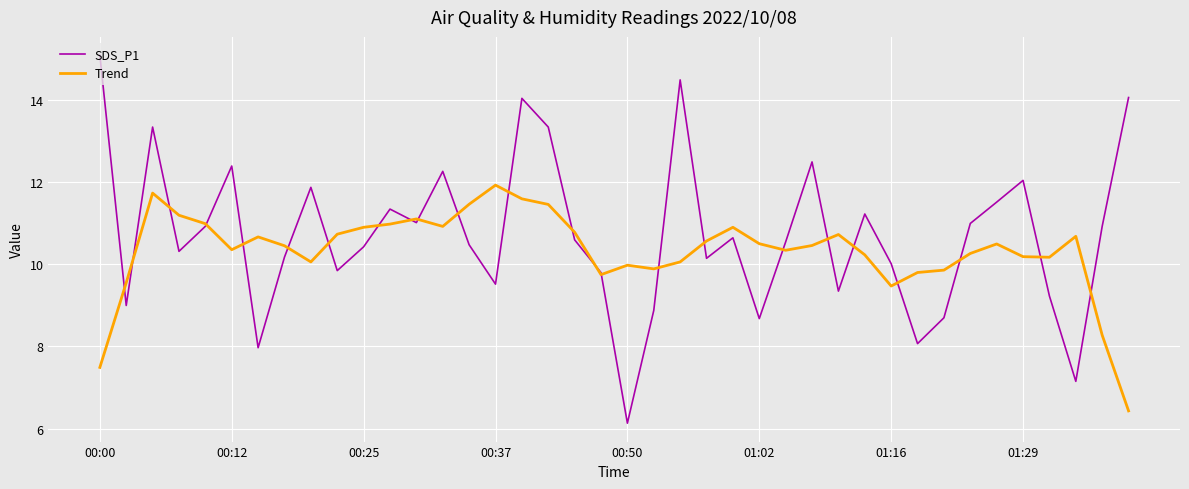

True or false: SDS_P1 has more than 2 points higher than both neighbors.

True